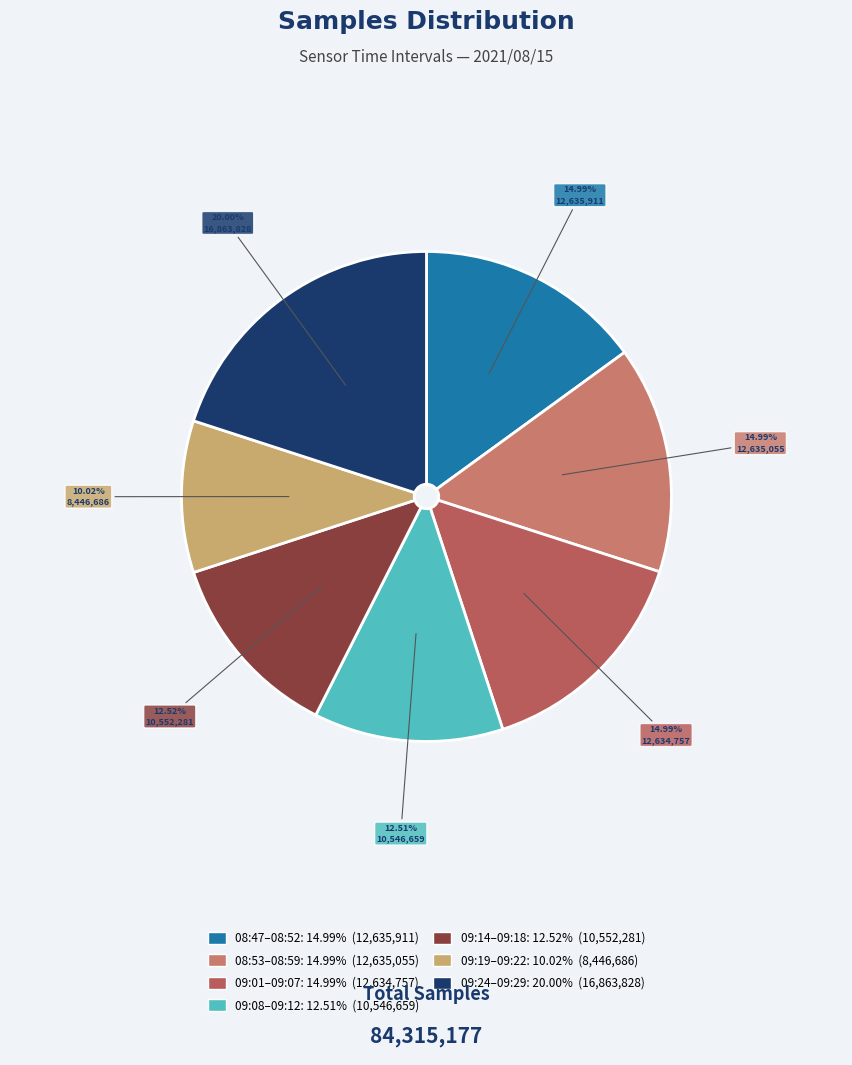

Count the number of slices in the pie.

7